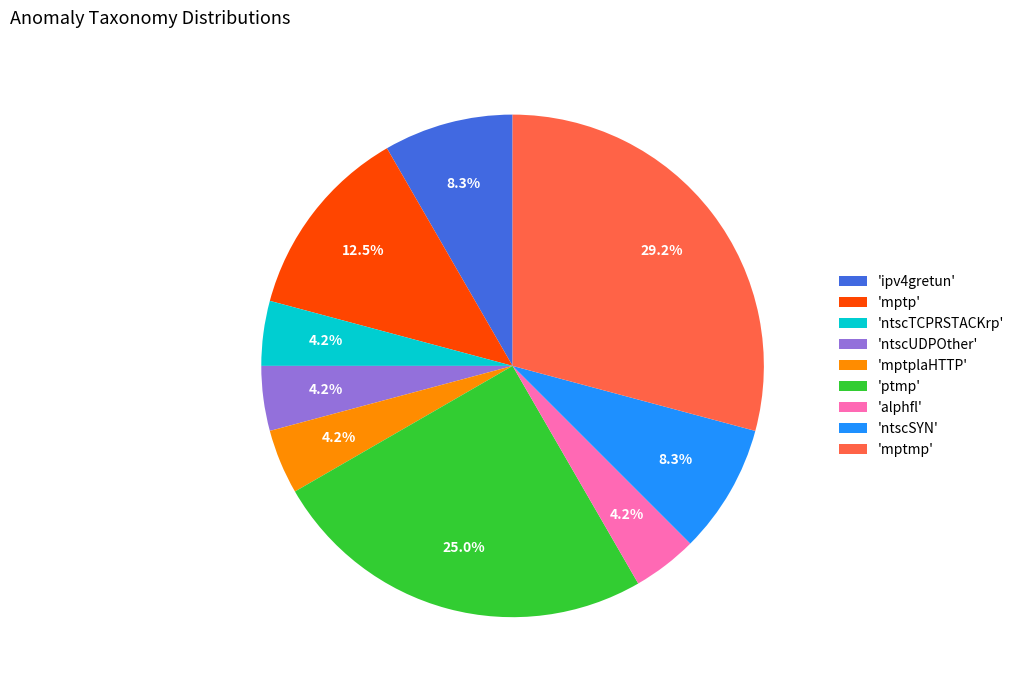

Which category has the biggest portion of the pie?

'mptmp'